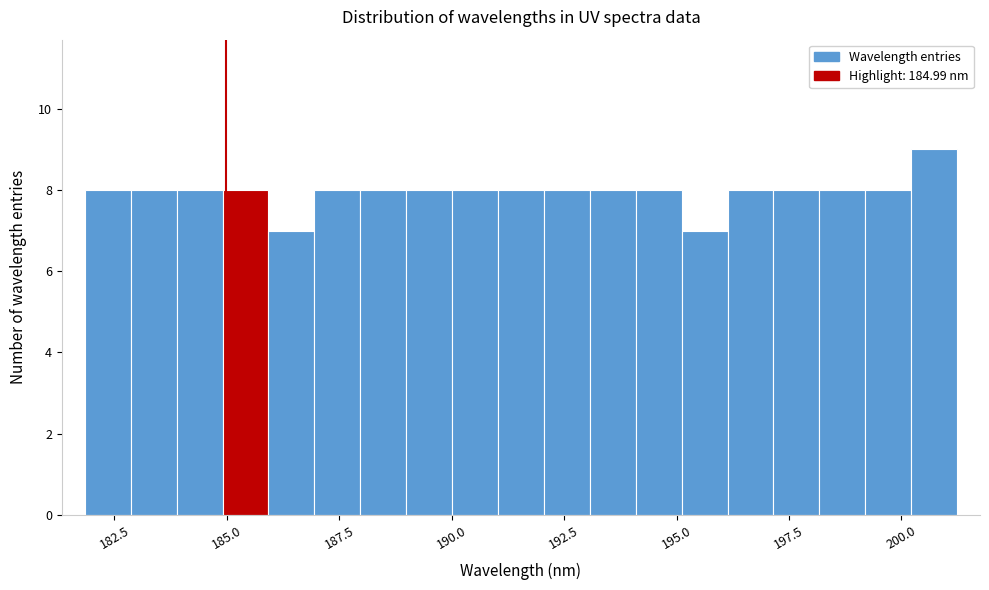

Read against the x-axis, roughly where is the centre of the tallest bar?

200.5